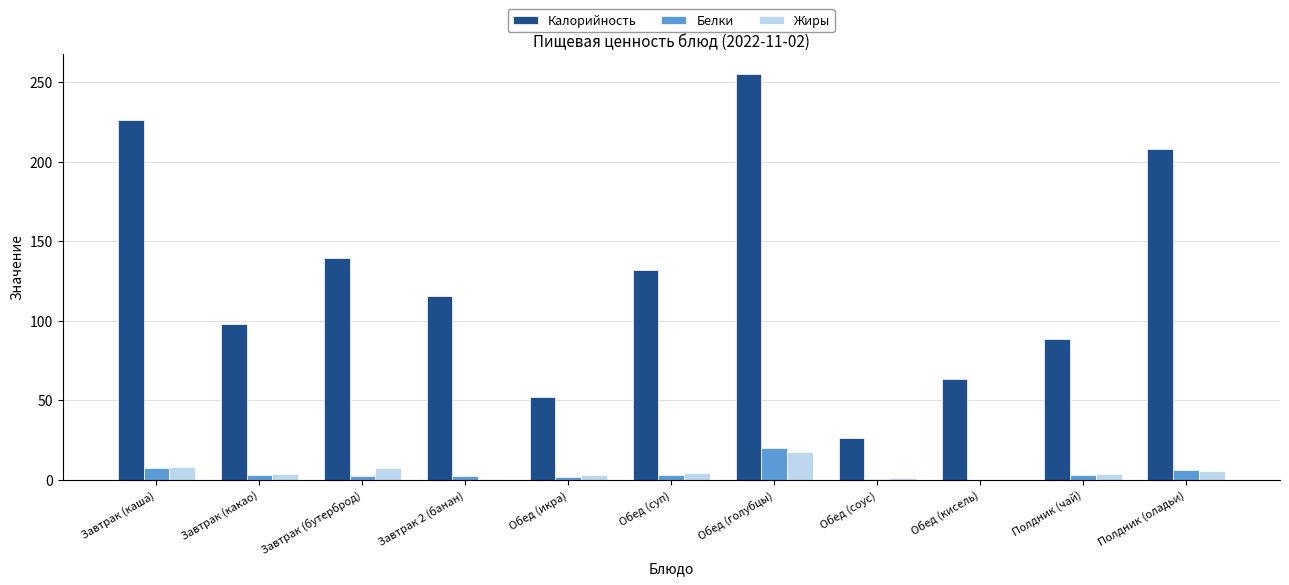

Which series has the largest total across all categories?

Калорийность